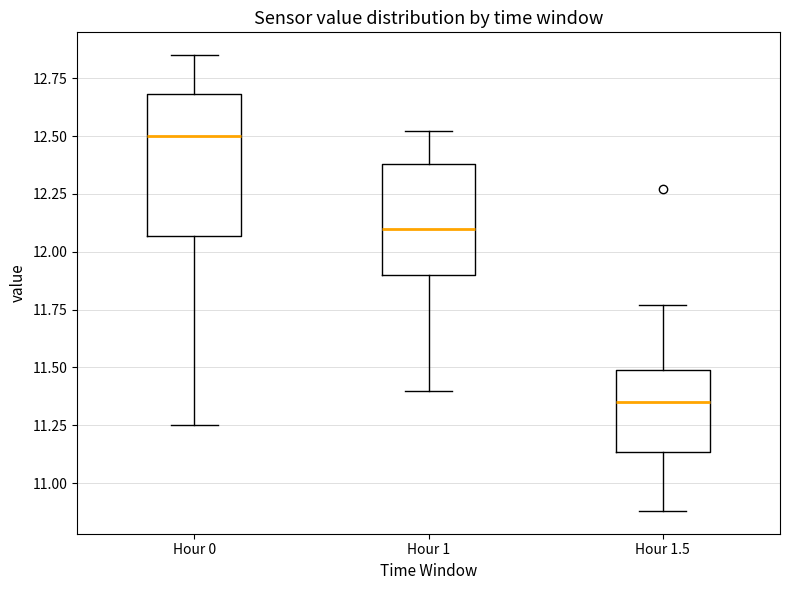

Where does the upper whisker of the box for Hour 0 end on the y-axis? The values are not printed on the chart, so give them approximately, as read against the axis.

12.85